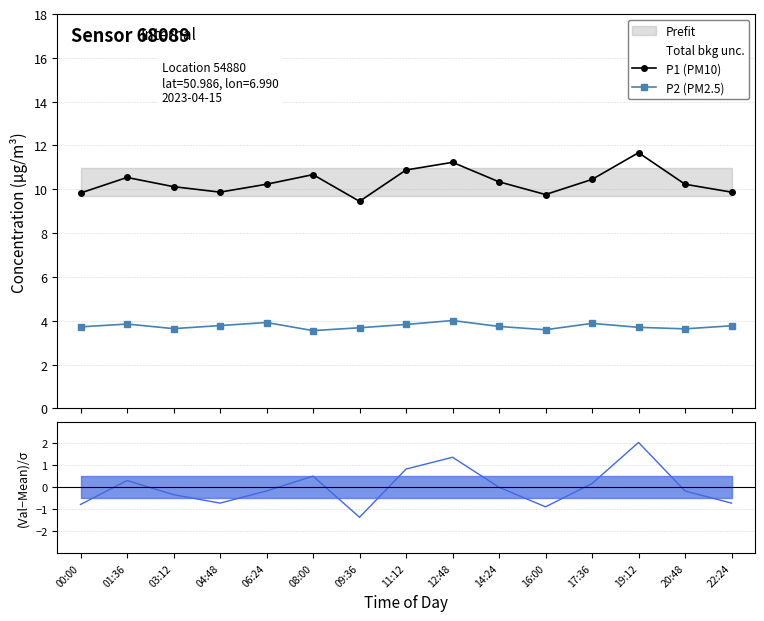

The P2 (PM2.5) series shows 4.0 at 12:48. True or false?

True